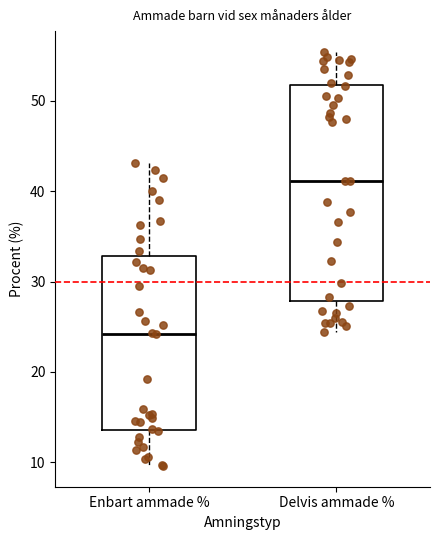

Which box has the lowest median line?

Enbart ammade %